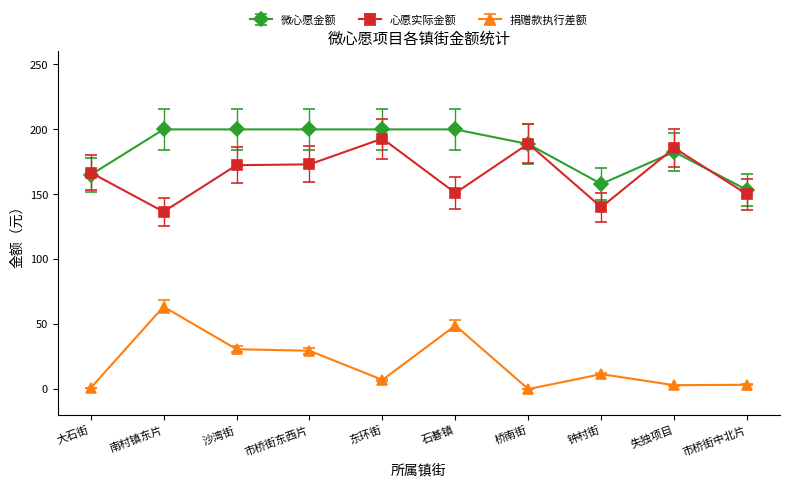

True or false: 心愿实际金额 has a value of 151.1 at 石碁镇.

True